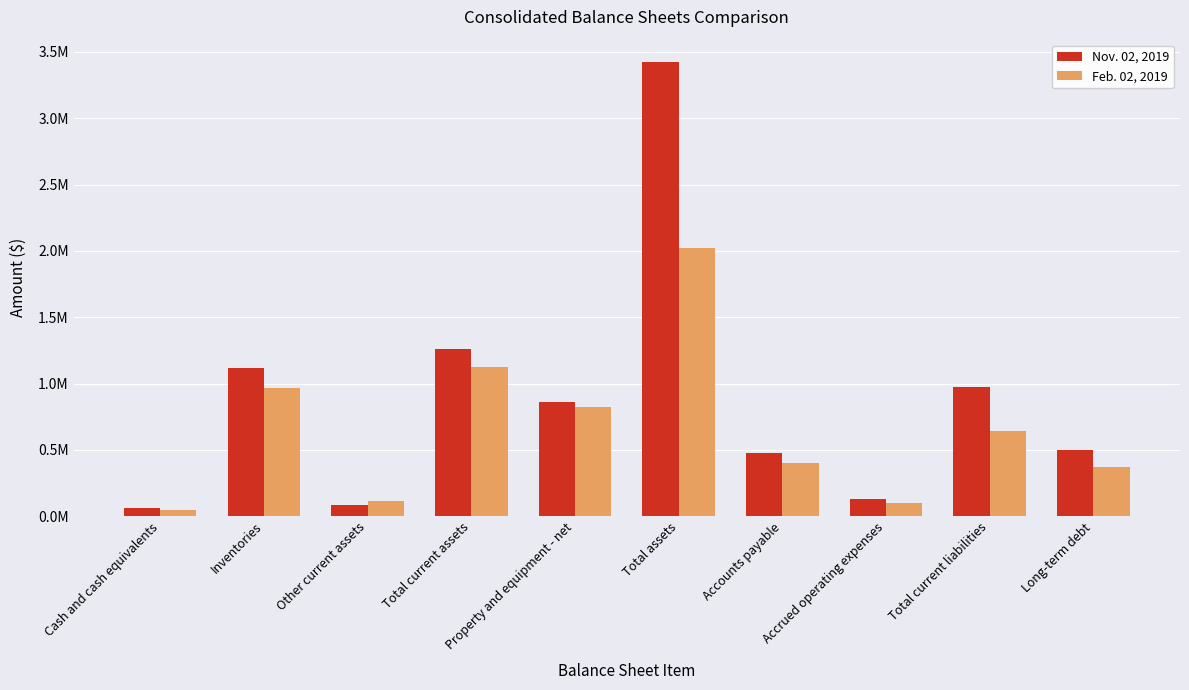

At which label does Feb. 02, 2019 first exceed 638560?

Inventories